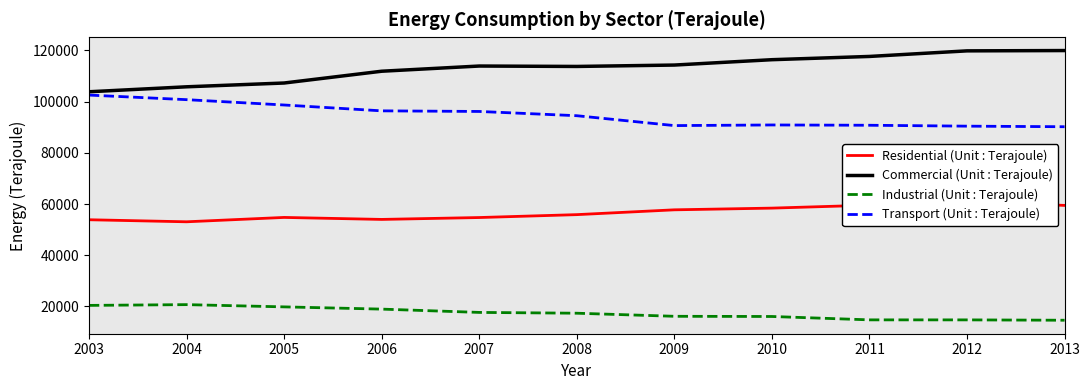

At how many categories does at least one series exceed 93692?

11